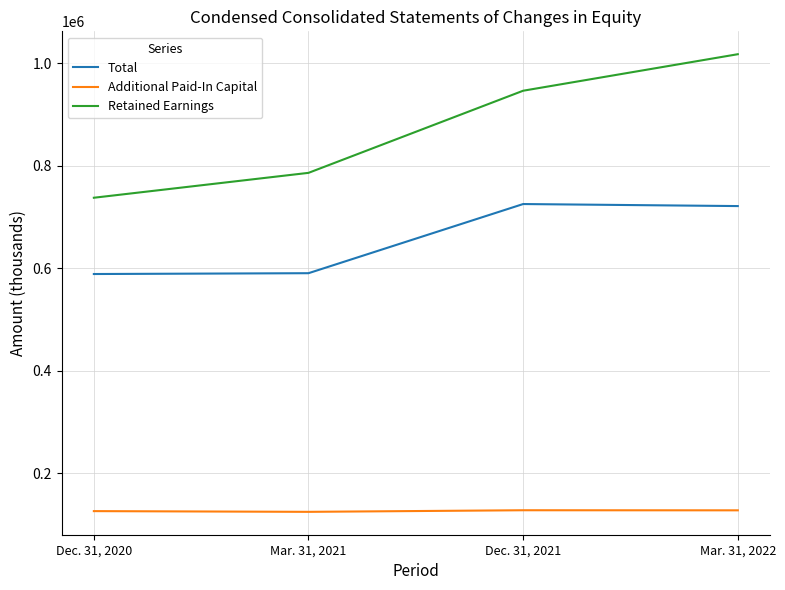

What is the sum of all Retained Earnings values?

3486474